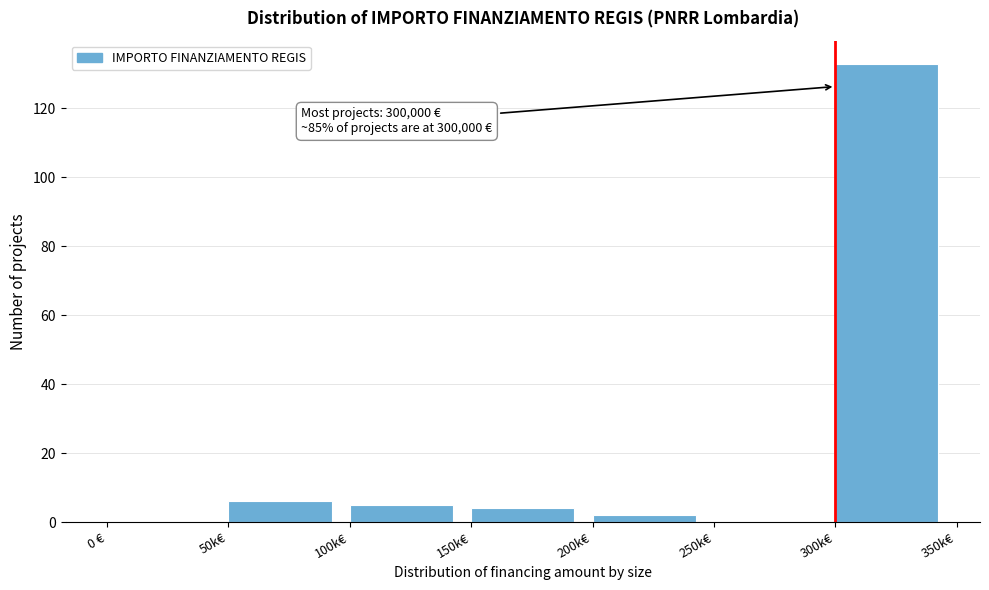

Reading right to left, list all the values displayed in this chart.

300k€=133	250k€=0	200k€=2	150k€=4	100k€=5	50k€=6	0 €=0